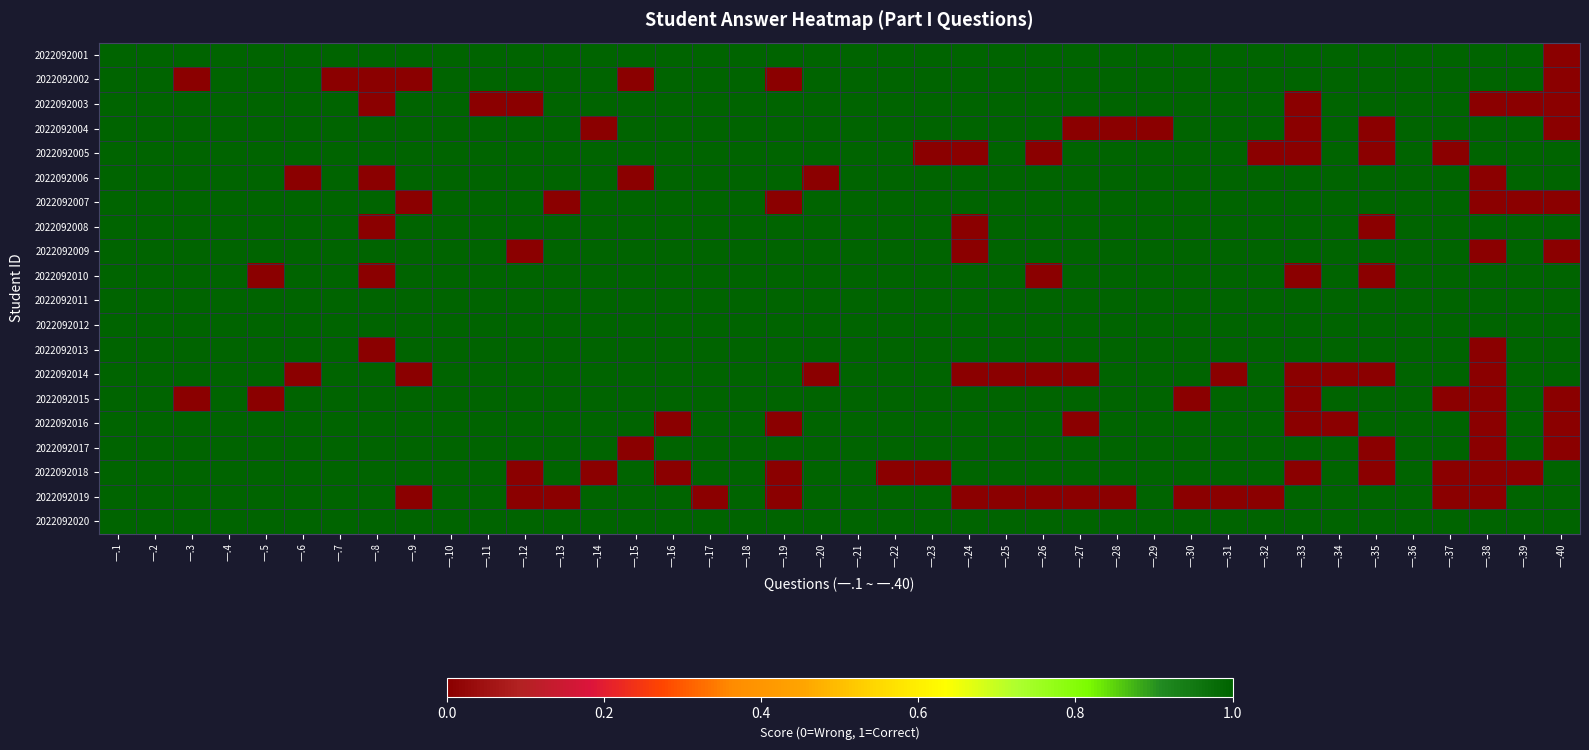

Which has a higher value, 一.8 or 一.28?

一.8